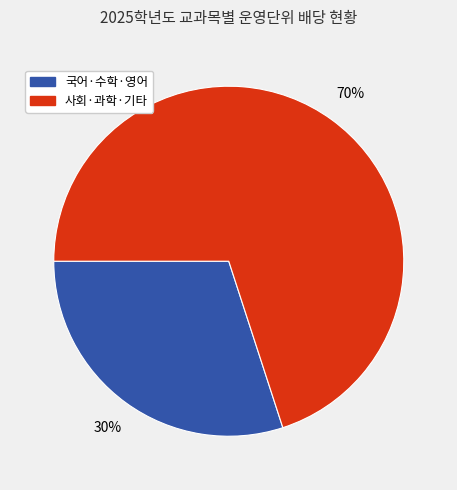

Is there a majority slice in this chart?

Yes